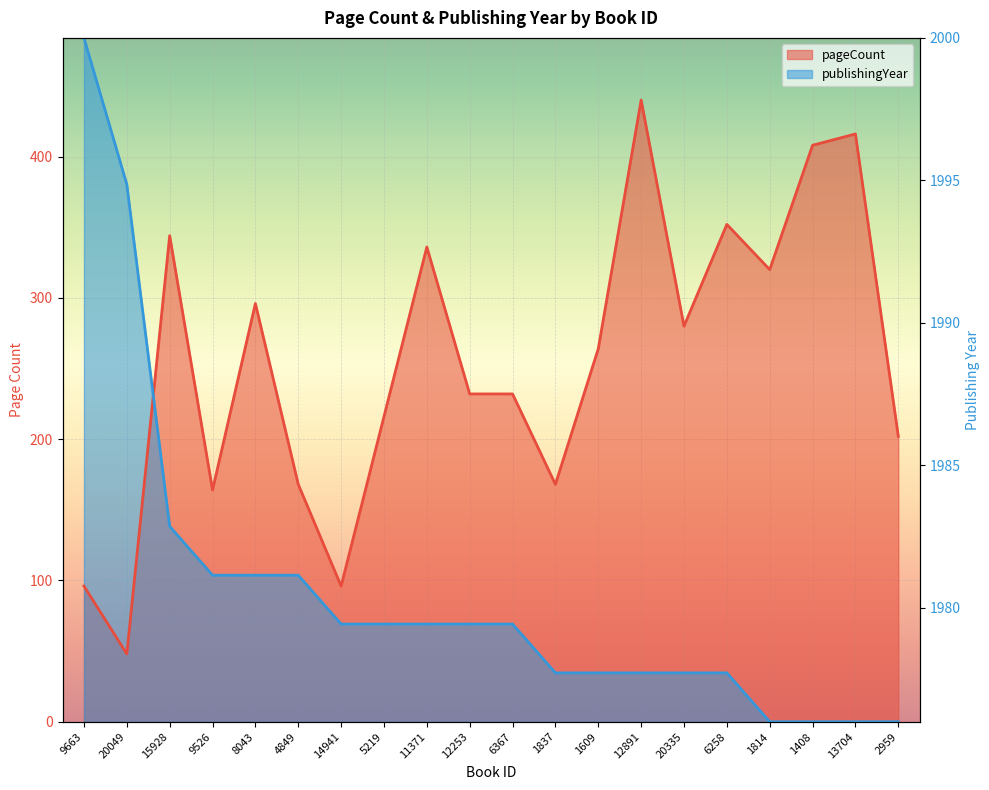

True or false: pageCount and publishingYear intersect in this chart.

True